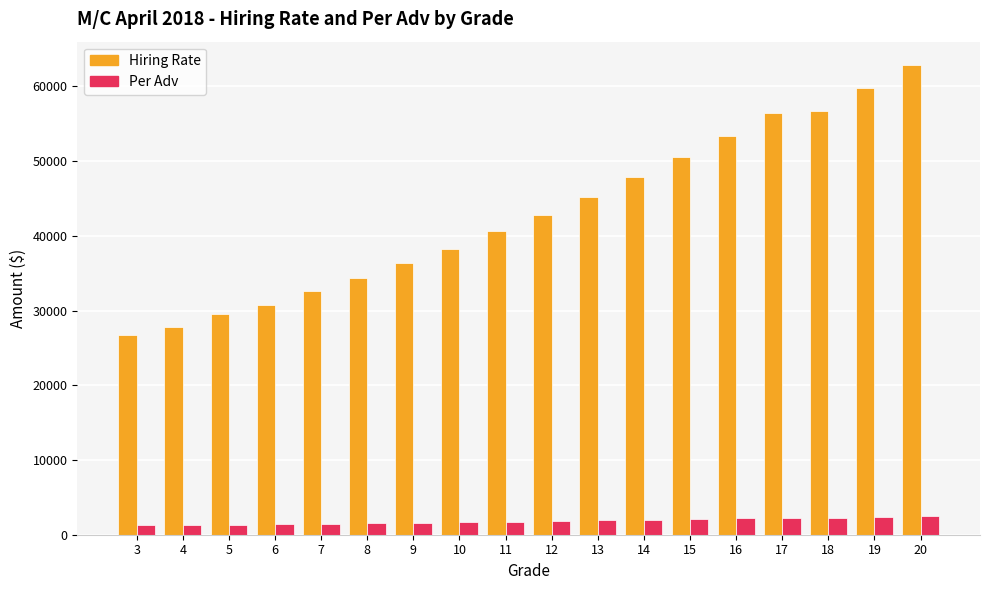

What is the average value of the Hiring Rate series?

42920